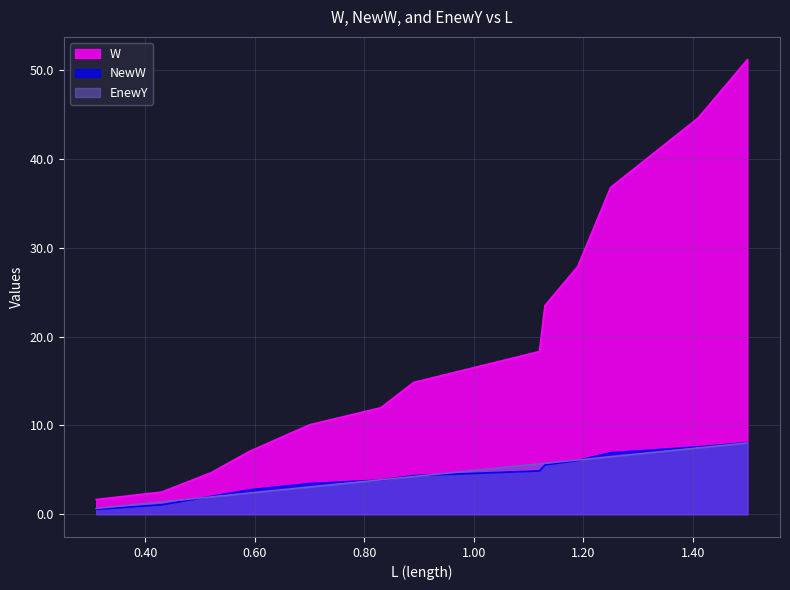

What is the difference between the maximum and minimum values in the EnewY series?

7.4